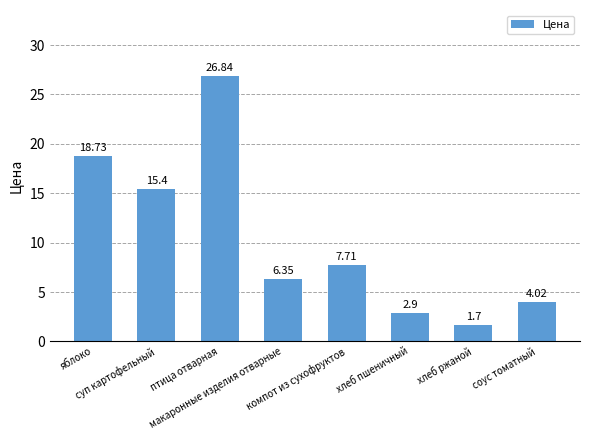

What is the difference between the second highest and second lowest values?

15.8